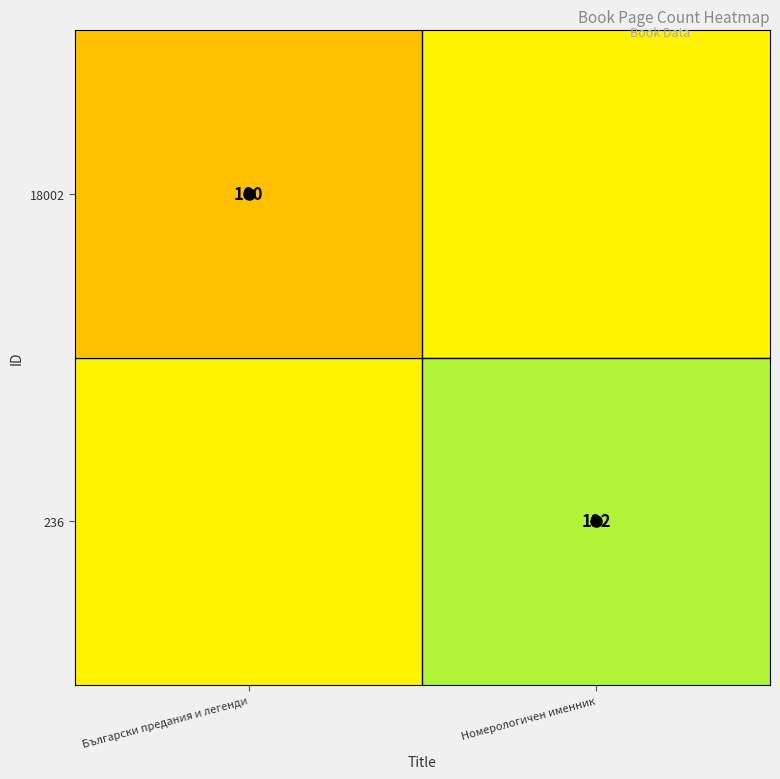

True or false: 18002 has a value of 160 at Български предания и легенди.

True